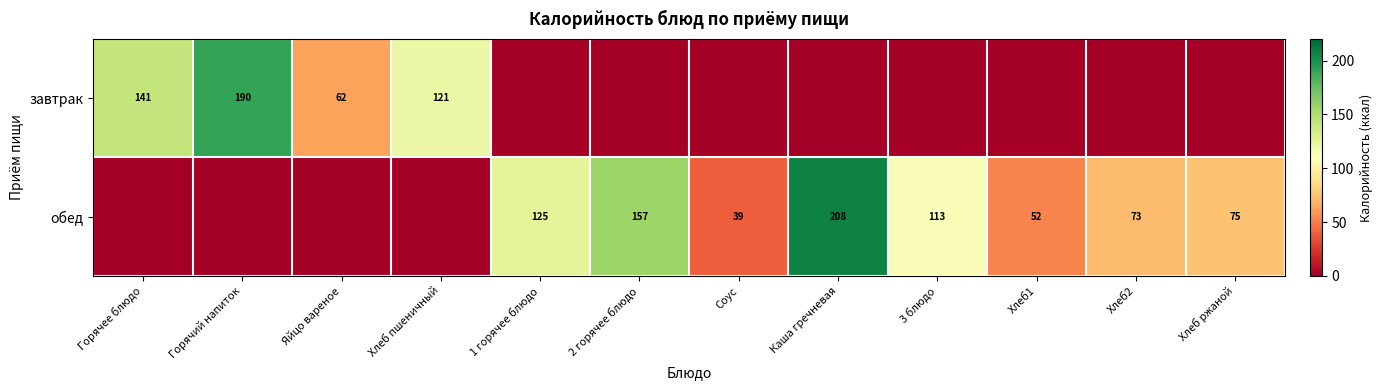

What is the difference between the highest and lowest values at Горячий напиток?

190.0